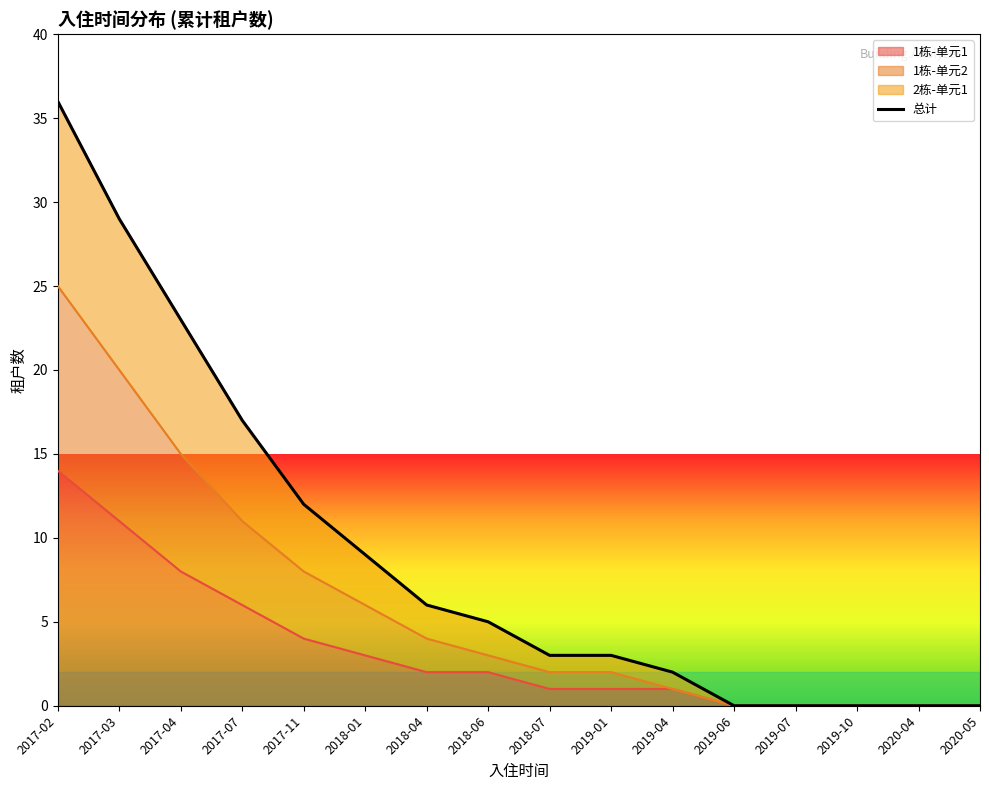

How many lines are shown in the chart?

1